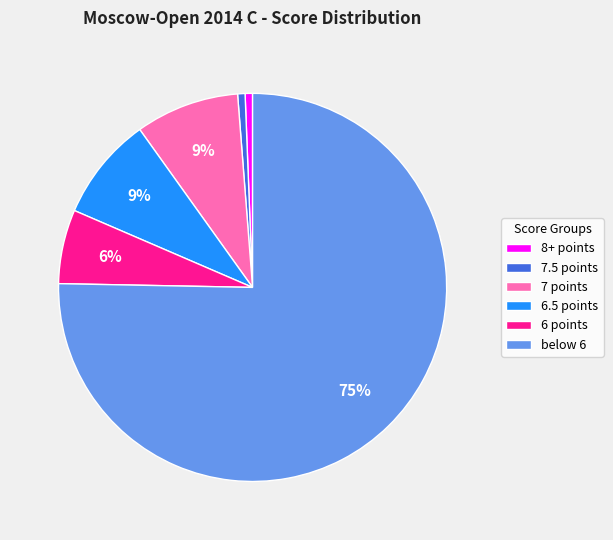

Which slice is the largest?

below 6